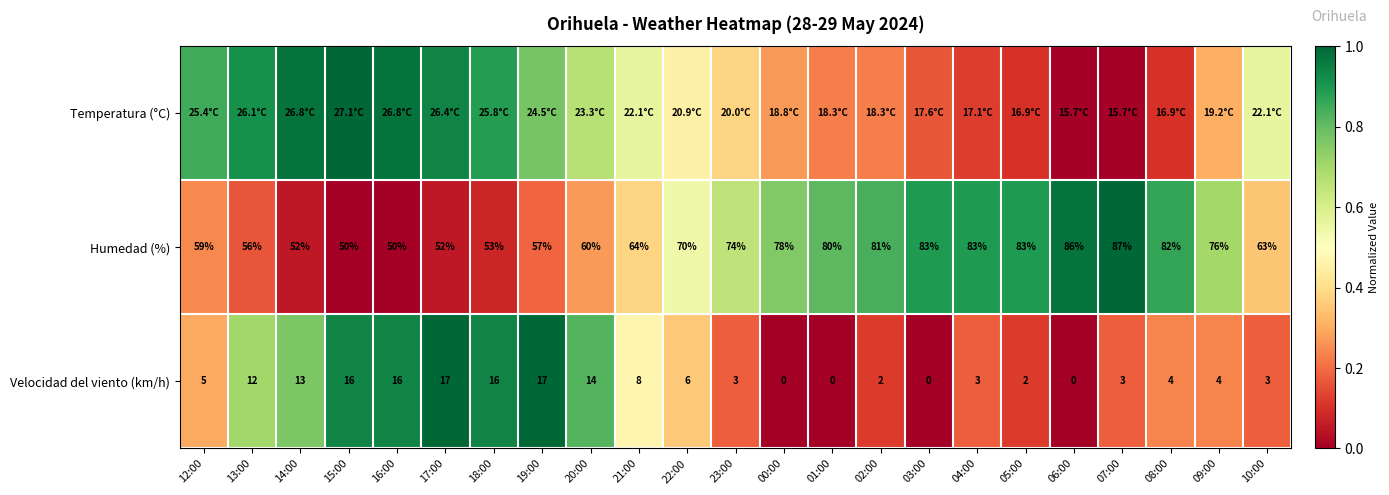

The value of Velocidad del viento (km/h) at 05:00 is 0.0. True or false?

False